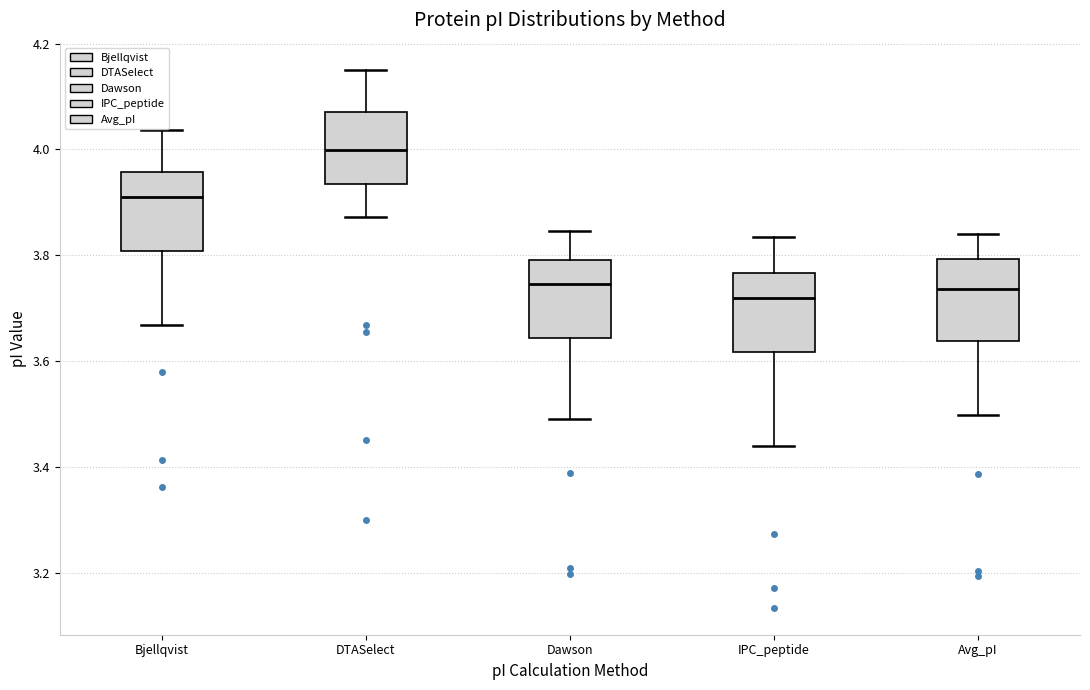

Reading left to right, read every box against the y-axis: the position of its median line, the range the box covers, and the ends of its whiskers. The values are not printed on the chart, so give them approximately, as read against the axis.

Bjellqvist: median 3.92, box 3.80 to 3.96, whiskers 3.66 to 4.04
DTASelect: median 4.00, box 3.94 to 4.08, whiskers 3.88 to 4.16
Dawson: median 3.74, box 3.64 to 3.80, whiskers 3.50 to 3.84
IPC_peptide: median 3.72, box 3.62 to 3.76, whiskers 3.44 to 3.84
Avg_pI: median 3.74, box 3.64 to 3.80, whiskers 3.50 to 3.84